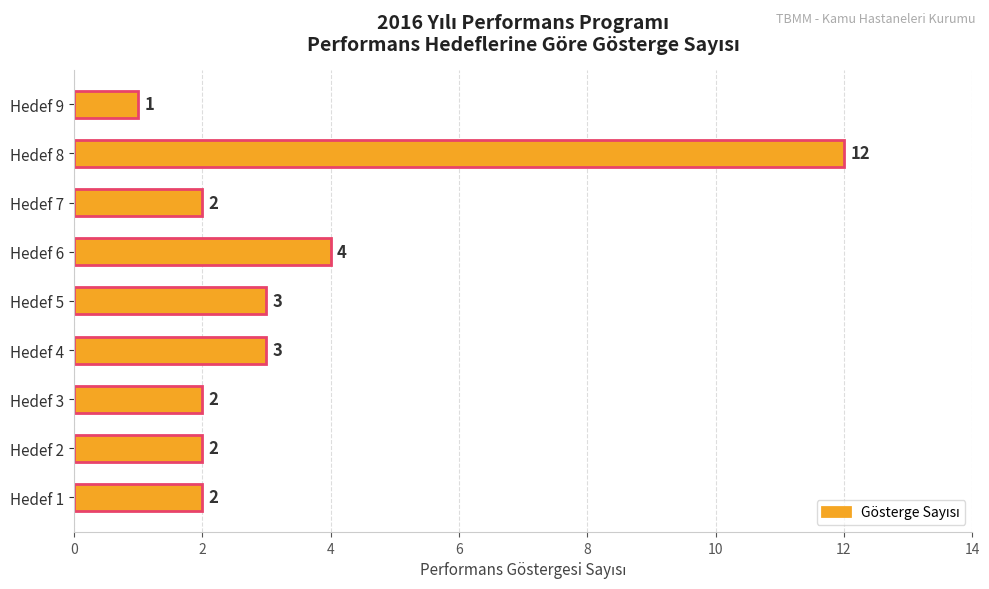

How many categories are shown in the chart?

9